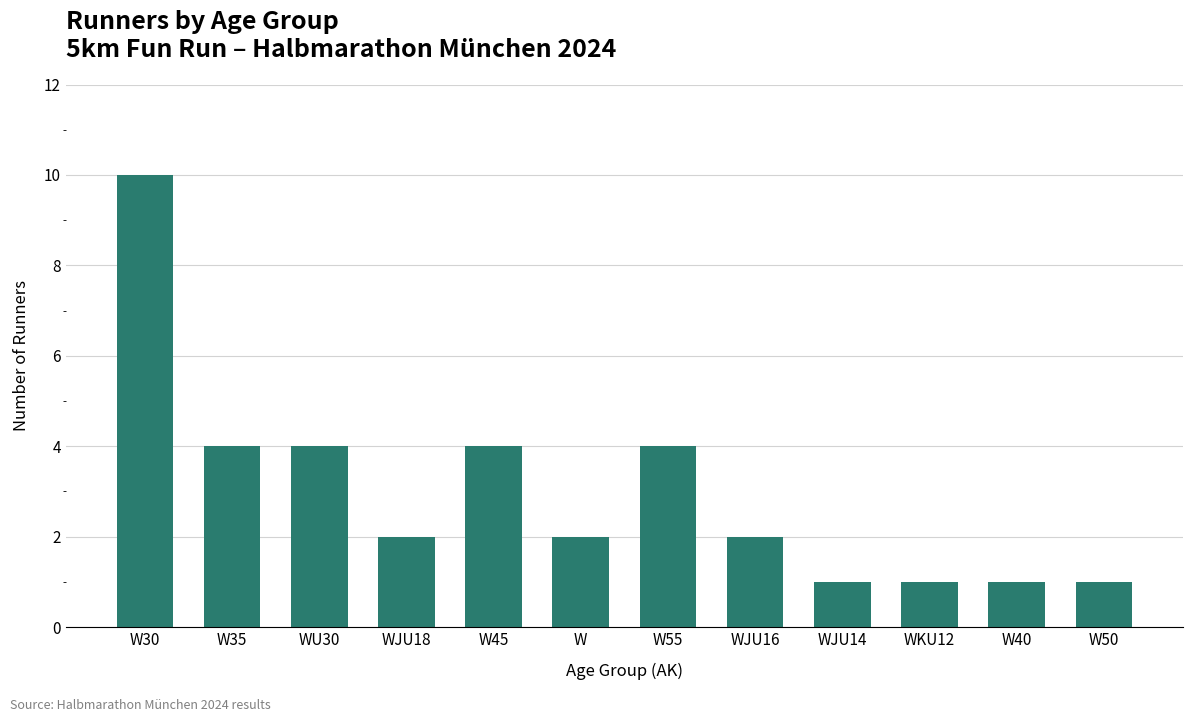

Reading right to left, what are all the values shown in this chart?

W50=1	W40=1	WKU12=1	WJU14=1	WJU16=2	W55=4	W=2	W45=4	WJU18=2	WU30=4	W35=4	W30=10